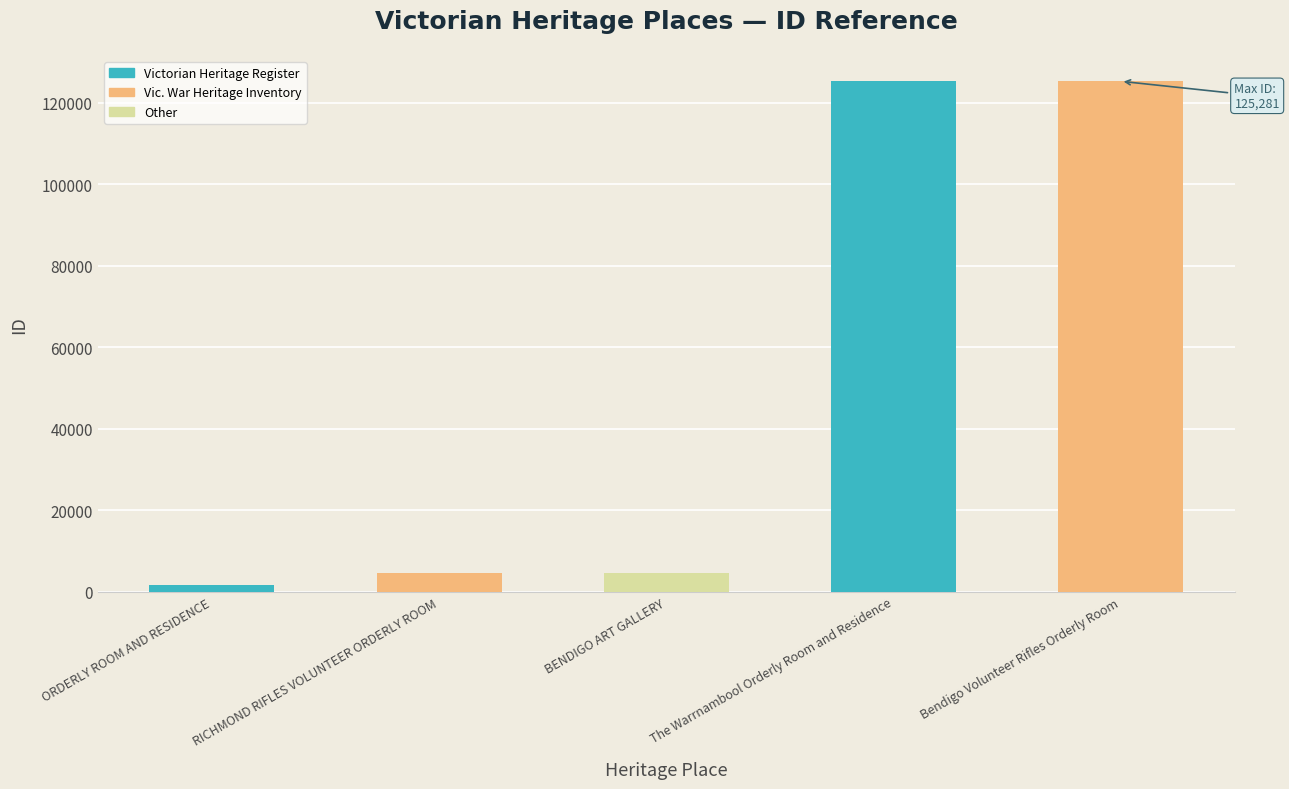

What value does the data have at BENDIGO ART GALLERY?

4664